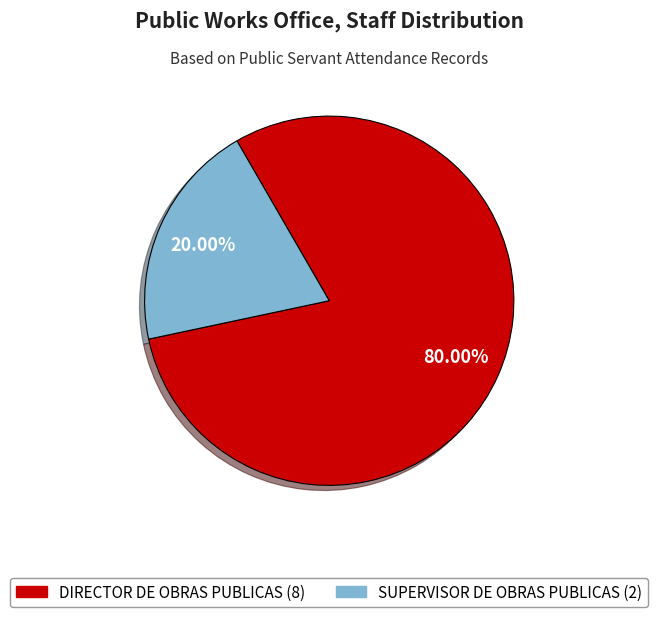

What is the ratio of the value at DIRECTOR DE OBRAS PUBLICAS to the value at SUPERVISOR DE OBRAS PUBLICAS?

4.0